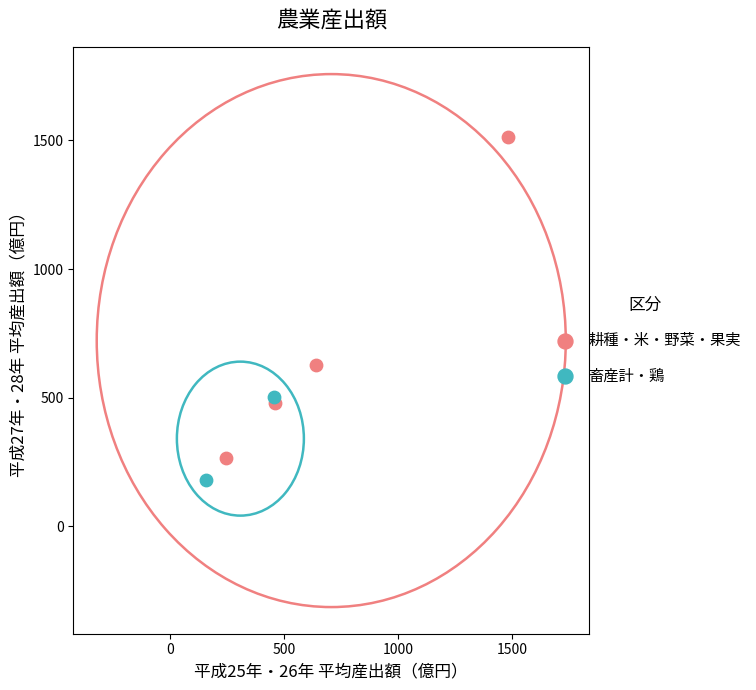

Which series reaches the minimum Y coordinate?

畜産計・鶏